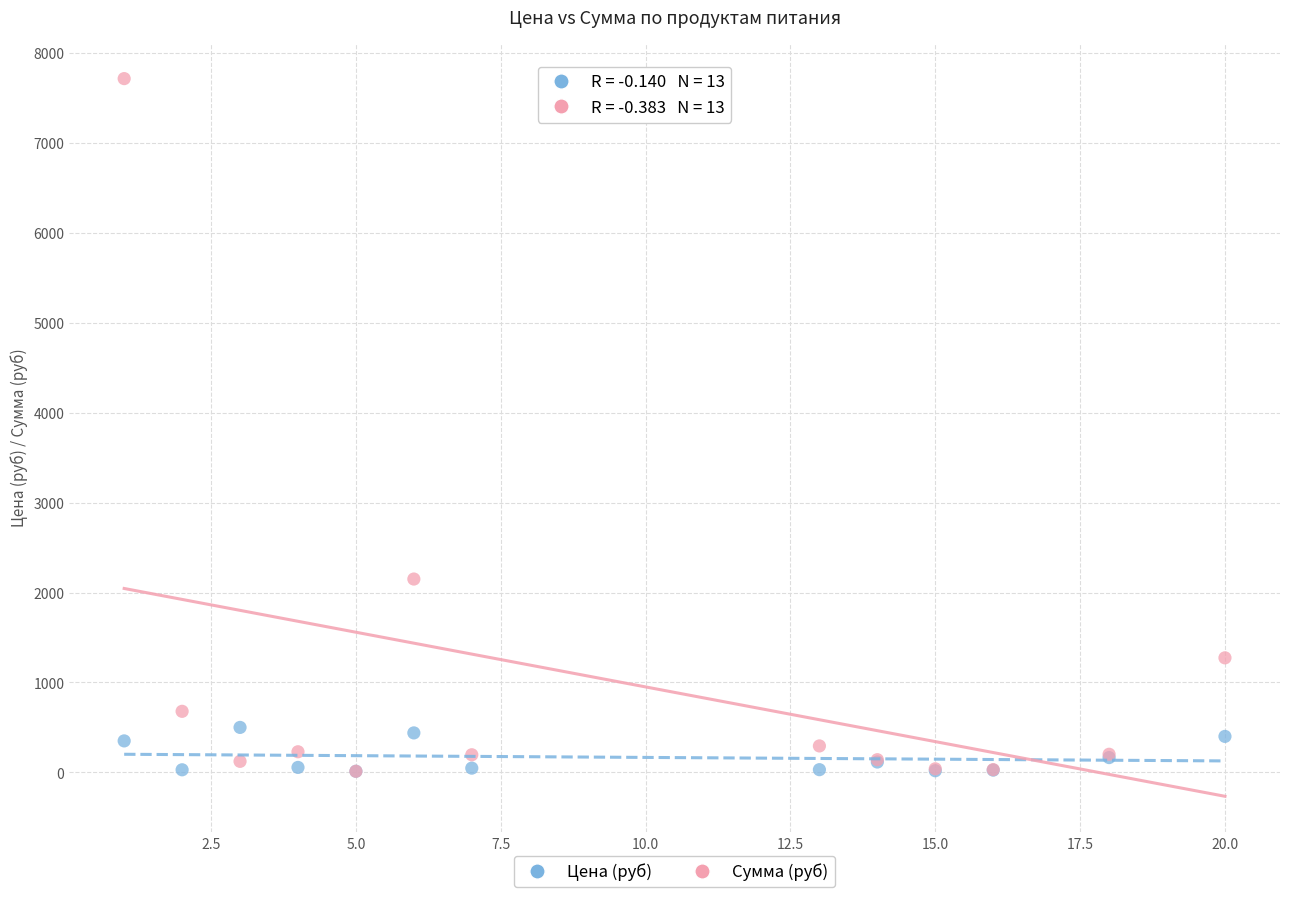

In the Сумма (руб) series, what Y value is closest to 3864?

2150.6